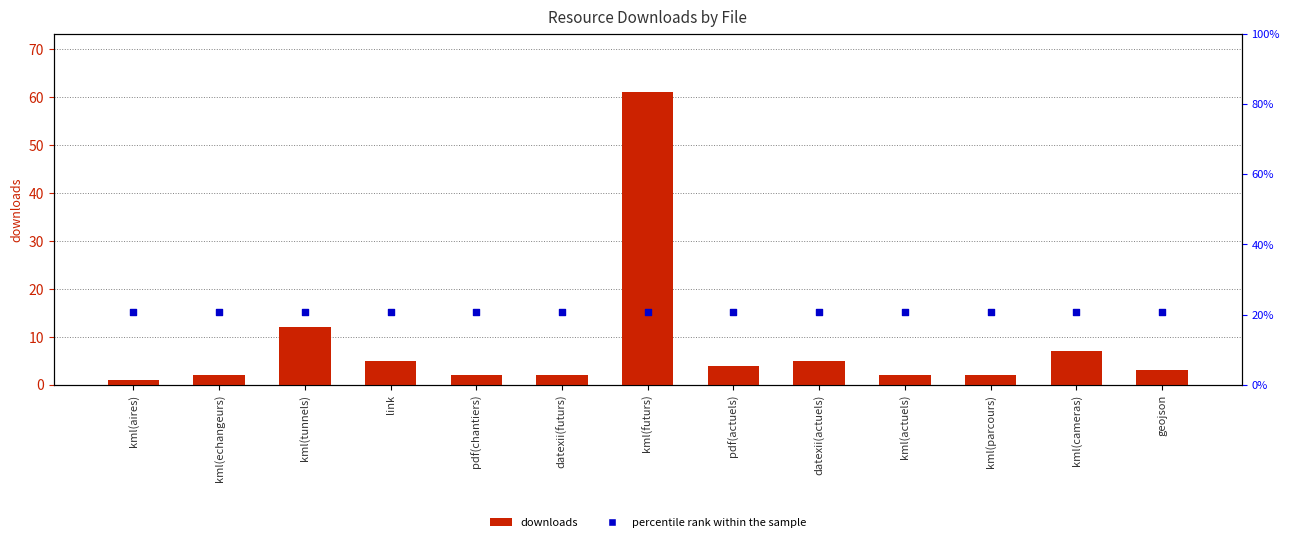

Which series contains the lowest Y value?

downloads